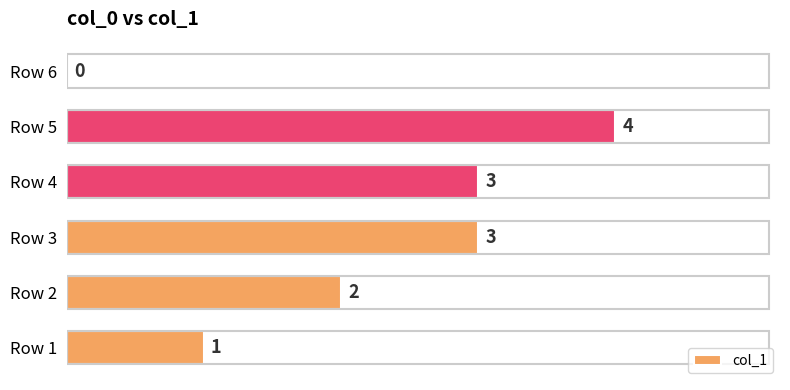

Which label corresponds to the largest value in the chart?

Row 5